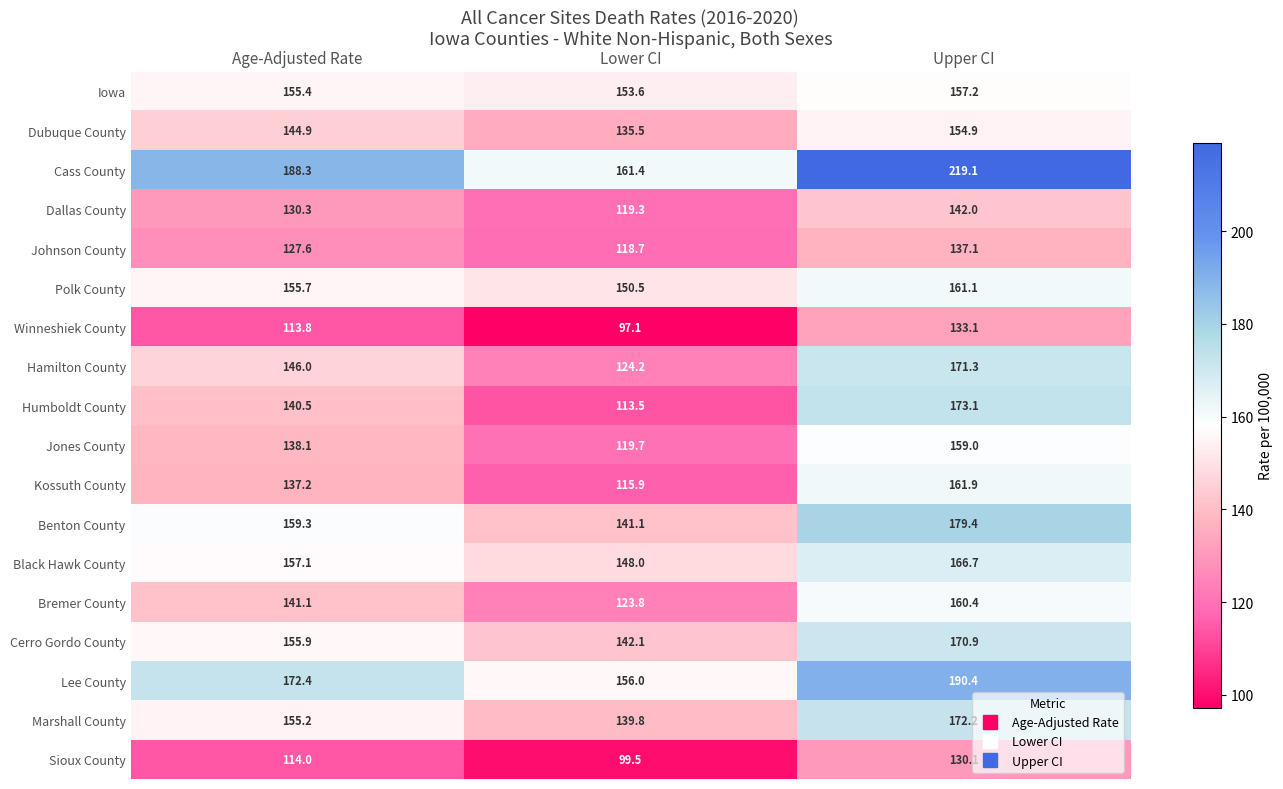

At which category does the chart reach its minimum across all series?

Lower CI